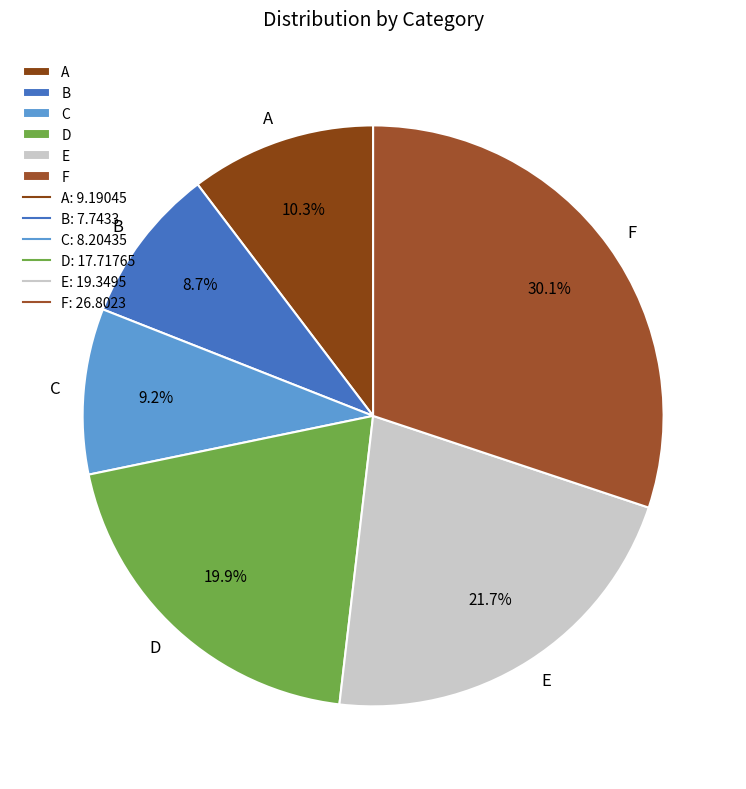

Is the sum of D and E greater than half?

No